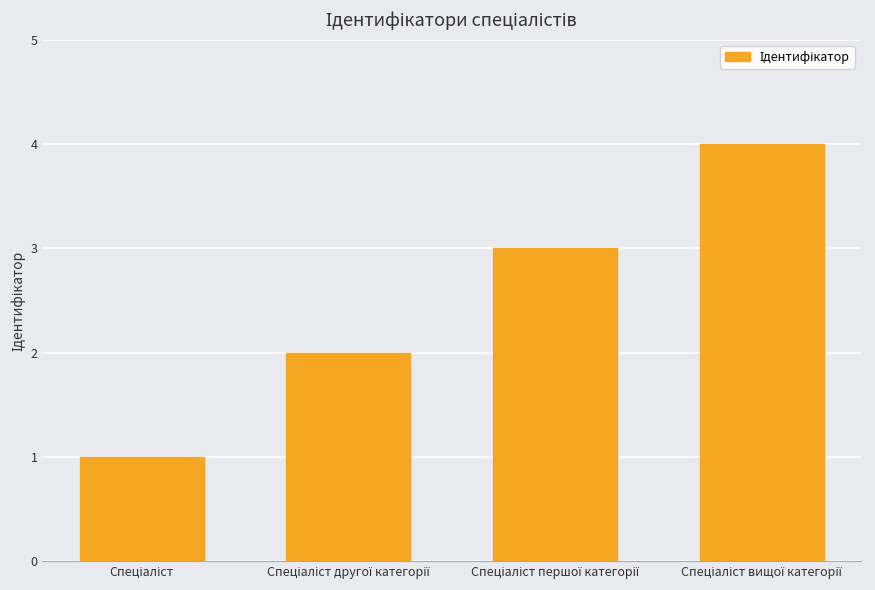

What is the difference between the maximum and minimum values?

3